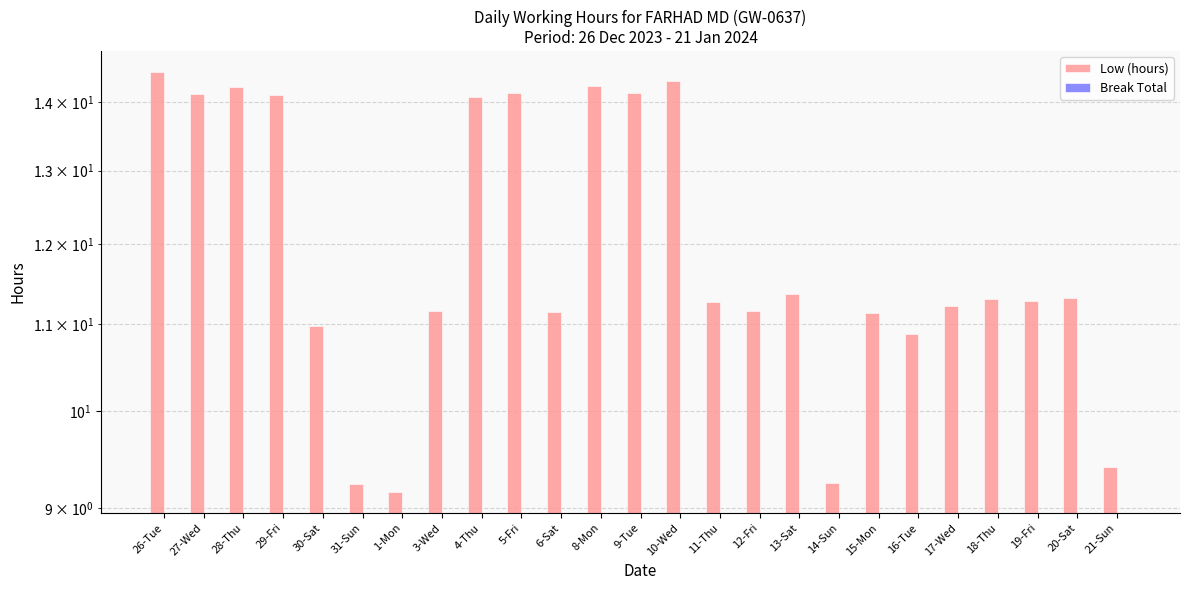

What is the label of the 3rd bar from the right?

19-Fri